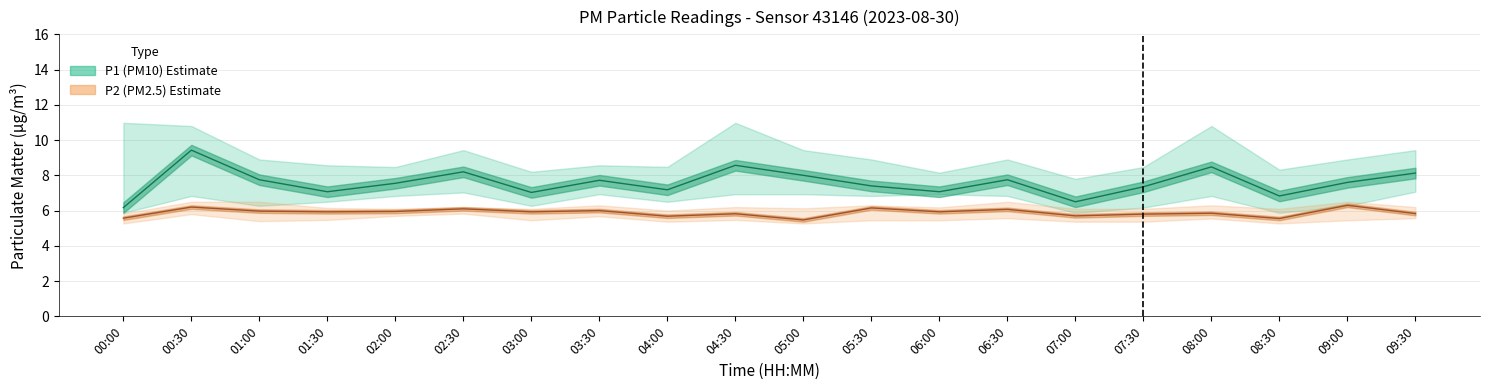

Which series has the largest range (max minus min)?

P1